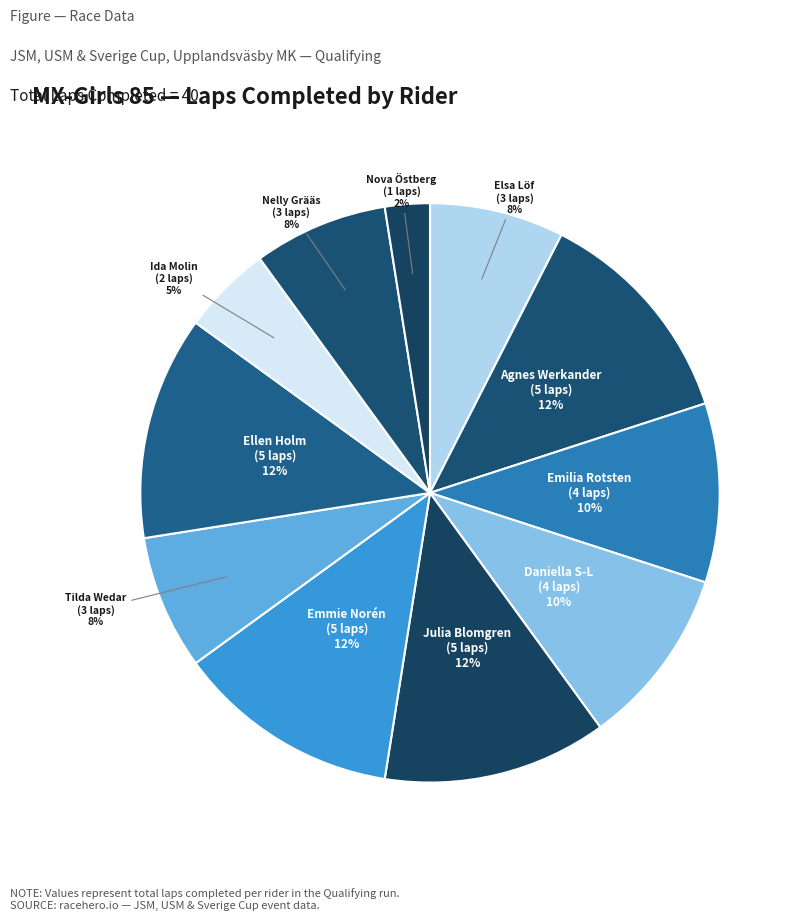

To the nearest percent, what is the difference between the largest and smallest slice percentages?

10%